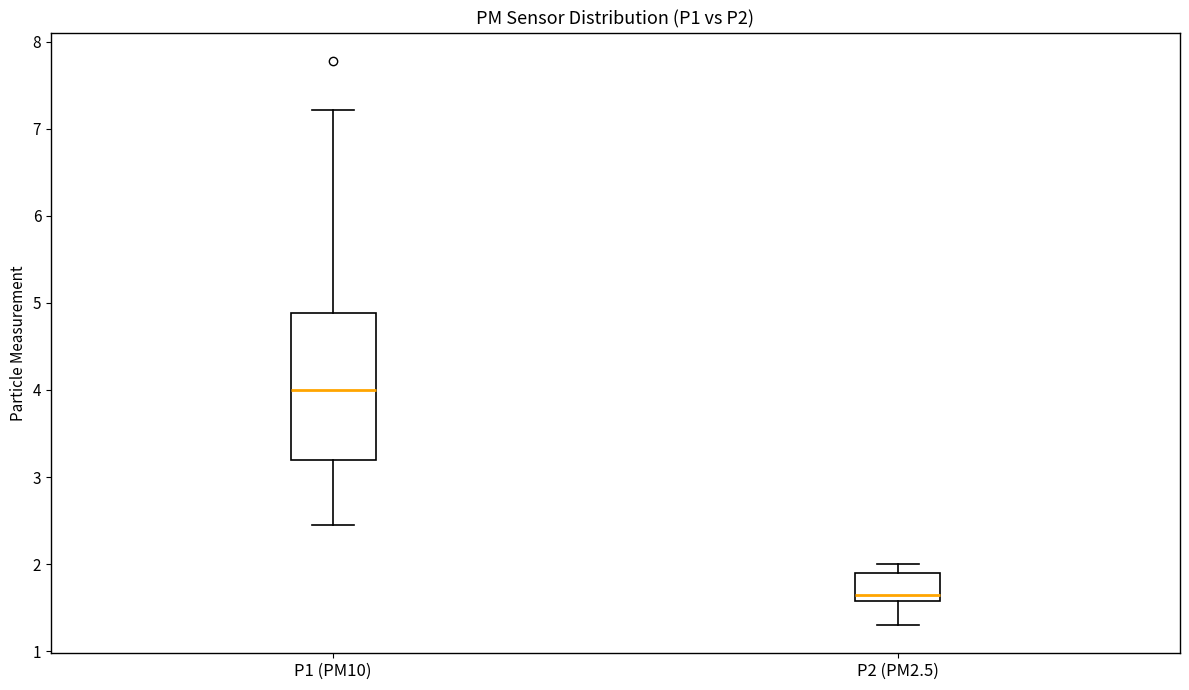

Where is the upper edge of the box for P1 (PM10) on the y-axis? The values are not printed on the chart, so give them approximately, as read against the axis.

4.9